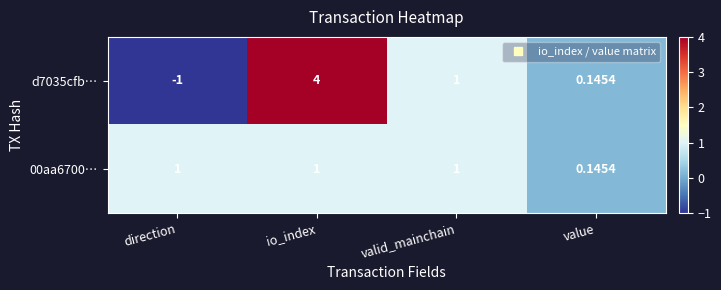

Rank the series by their maximum value, from highest to lowest.

d7035cfb…, 00aa6700…